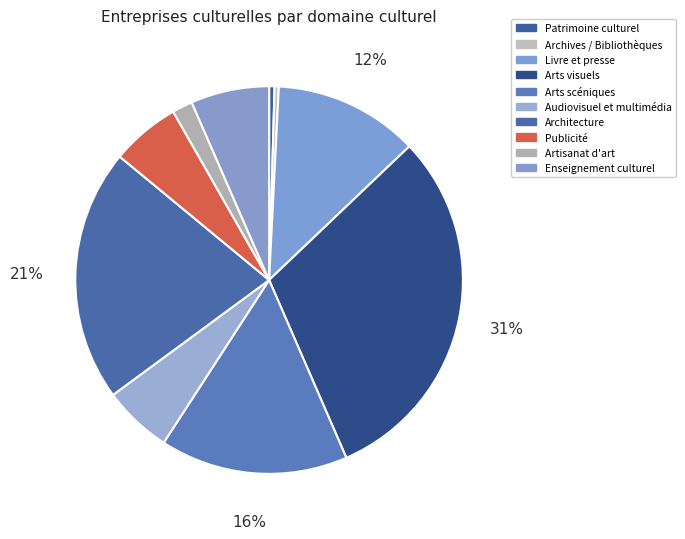

Does Archives / Bibliothèques represent more than half of the total?

No